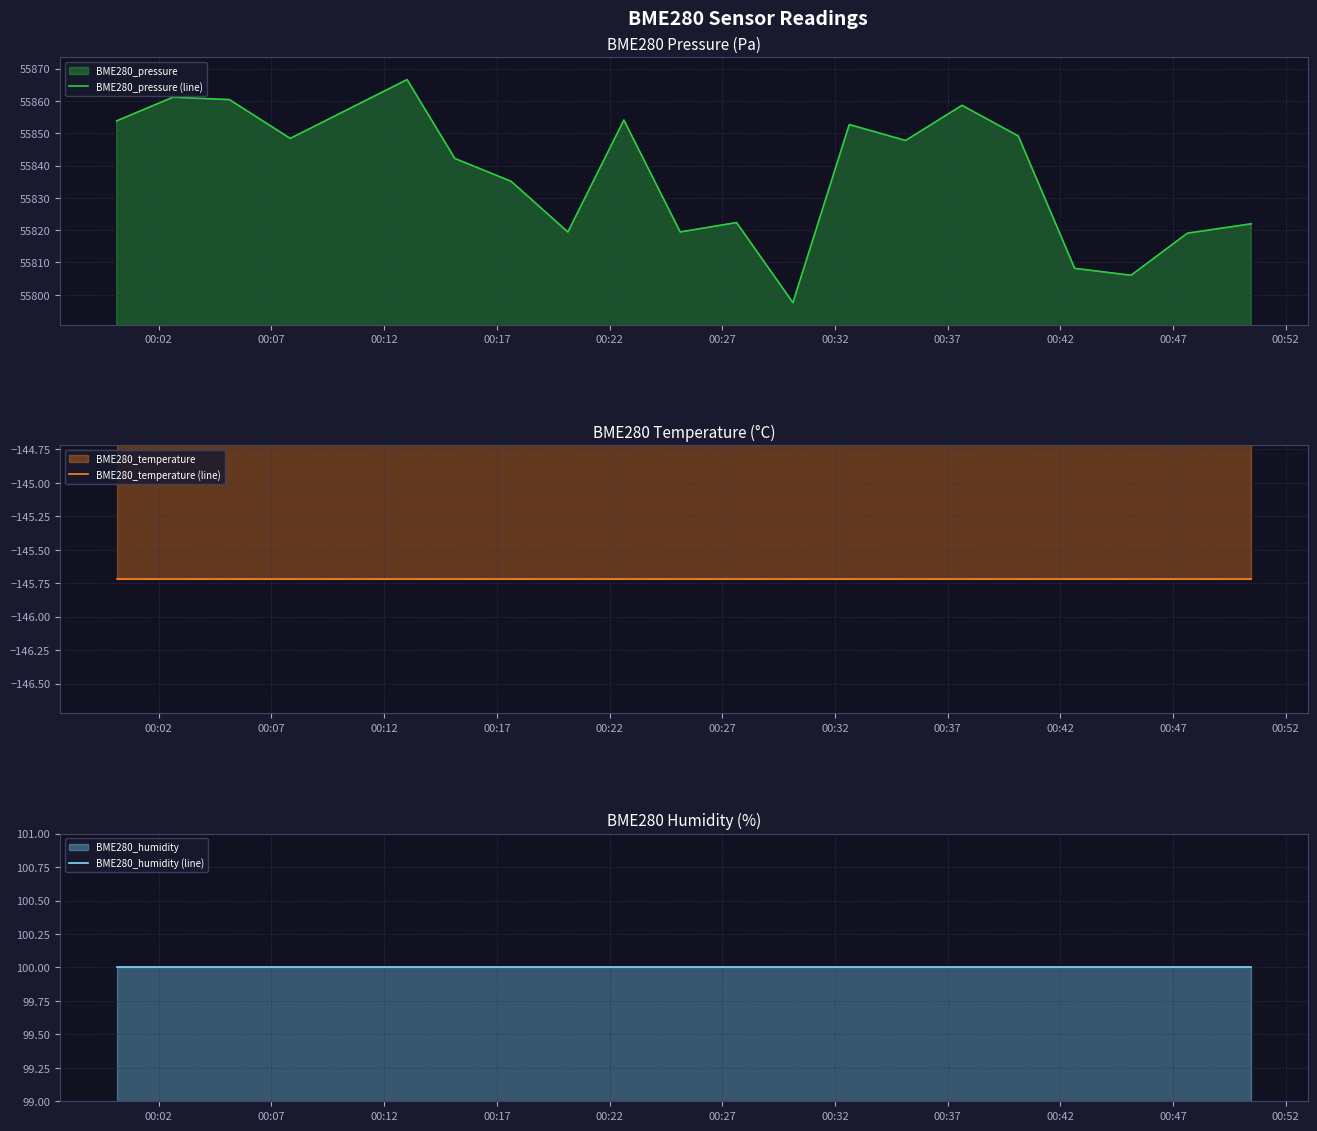

How many distinct data groups are displayed?

3